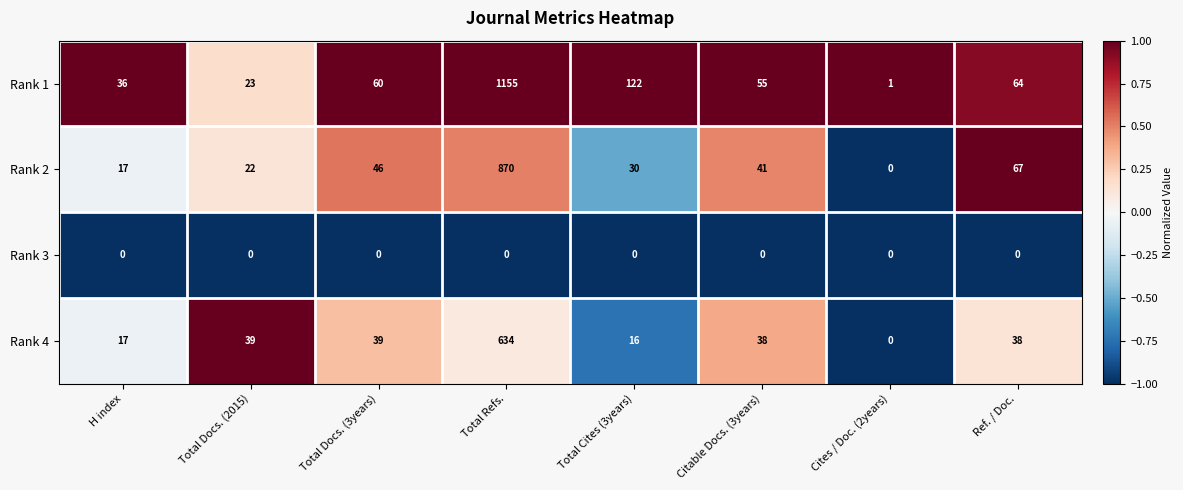

Count the number of data series in this chart.

4